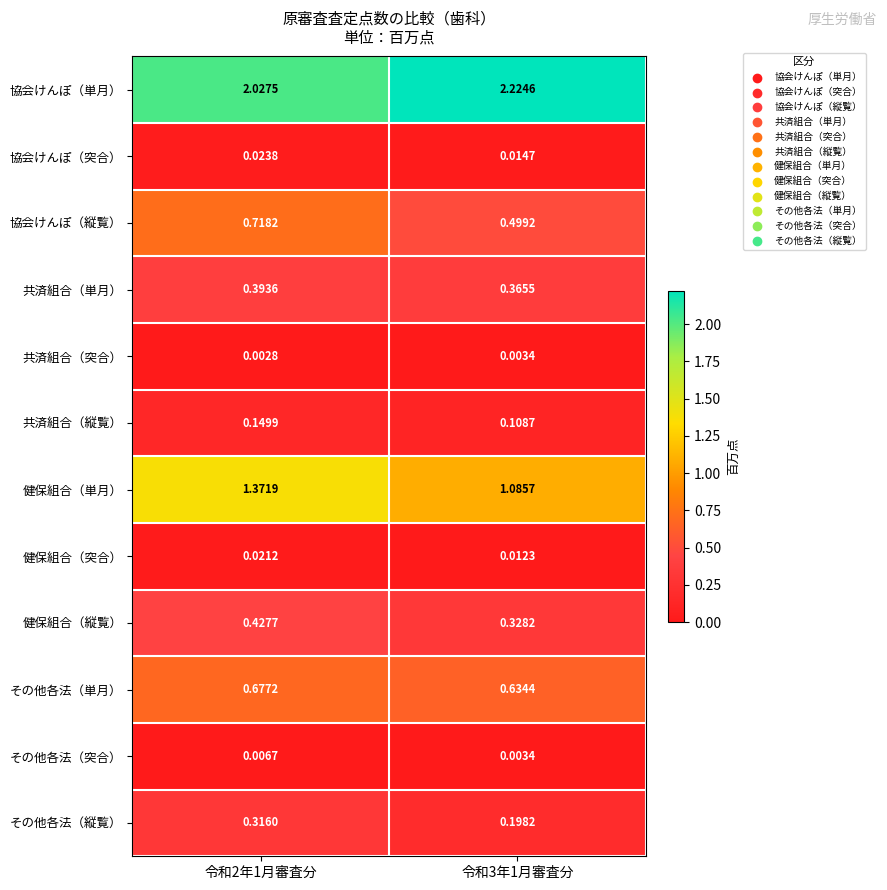

Is the value of 協会けんぽ（突合） at 令和3年1月審査分 greater than the value of 共済組合（縦覧） at 令和2年1月審査分?

No